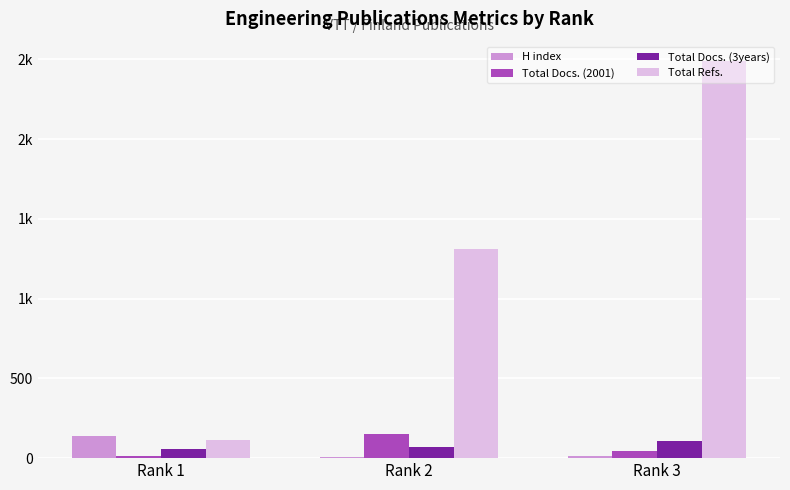

Reading left to right, transcribe all the data shown in this chart.

H index: 139	9	15
Total Docs. (2001): 13	152	42
Total Docs. (3years): 58	67	106
Total Refs.: 111	1311	2486